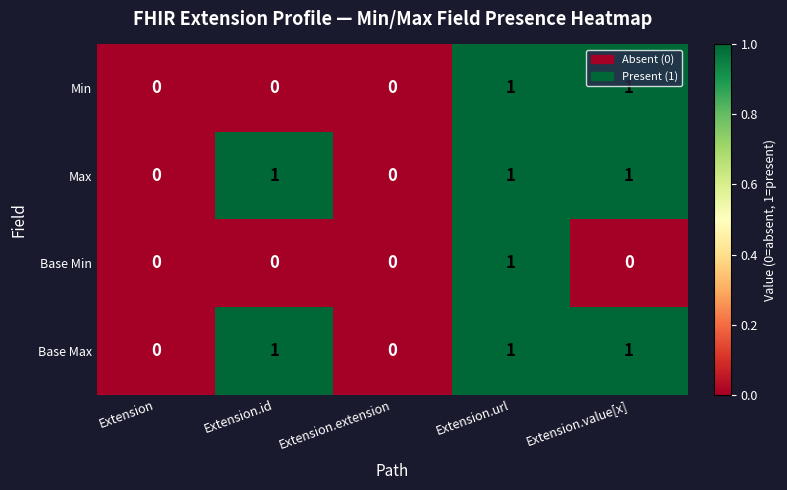

Count the Min values in the range 0 to 1.

5